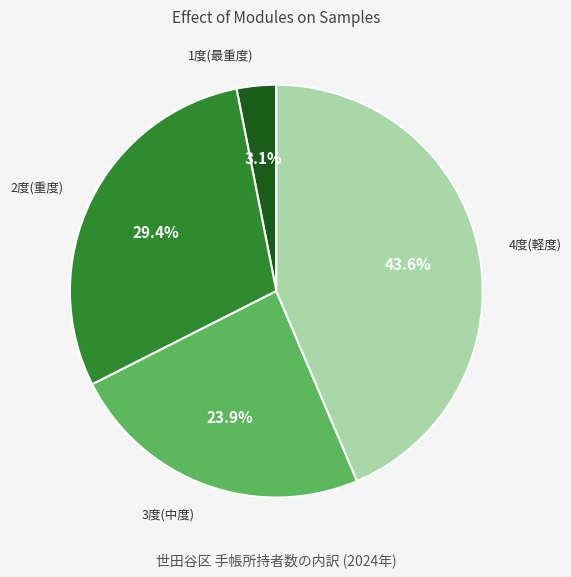

How many slices are in this pie chart?

4